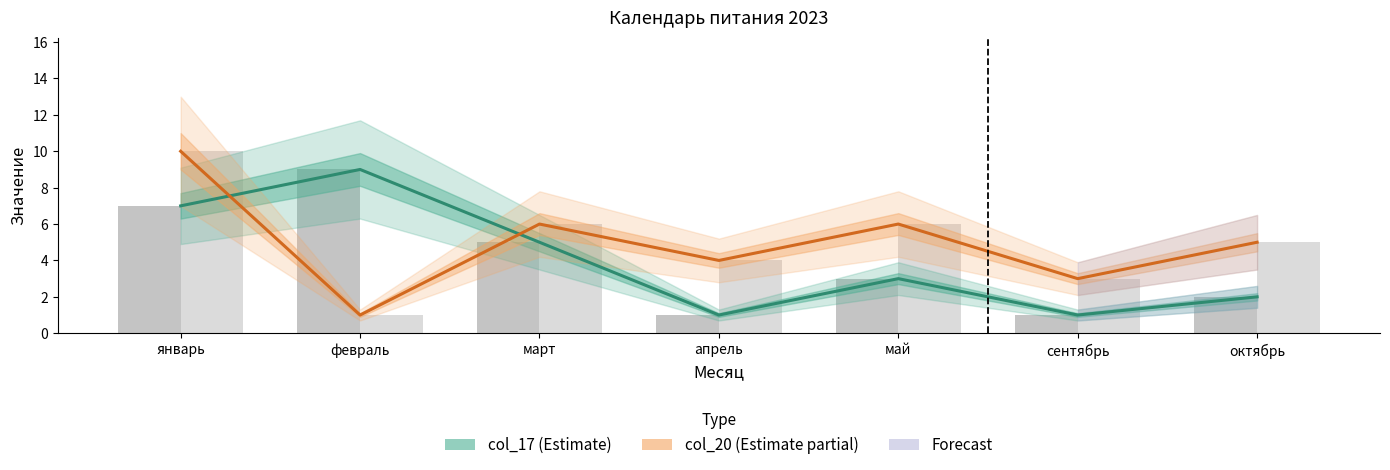

Rank the series by their maximum value, from lowest to highest.

col_17 (Estimate), col_20 (Estimate partial)